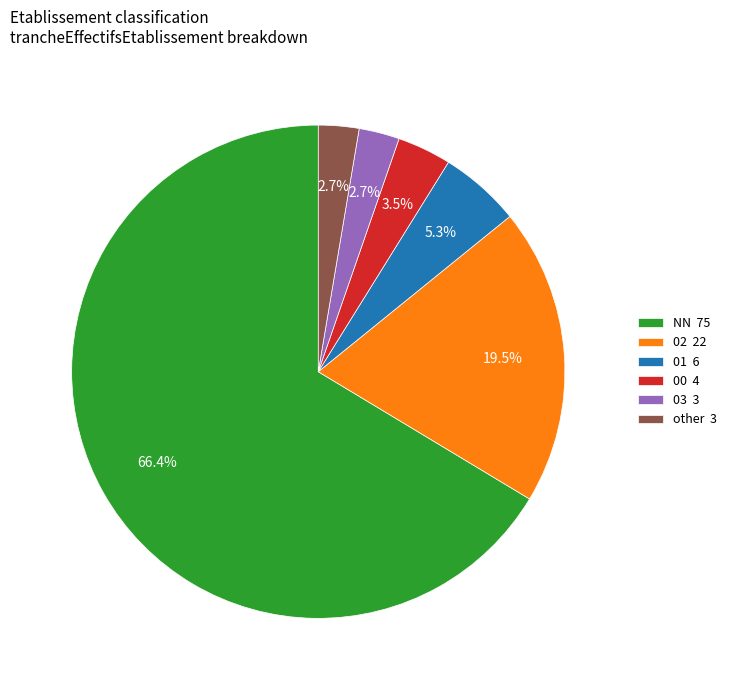

What portion of the pie excludes 01 6?

94.7%